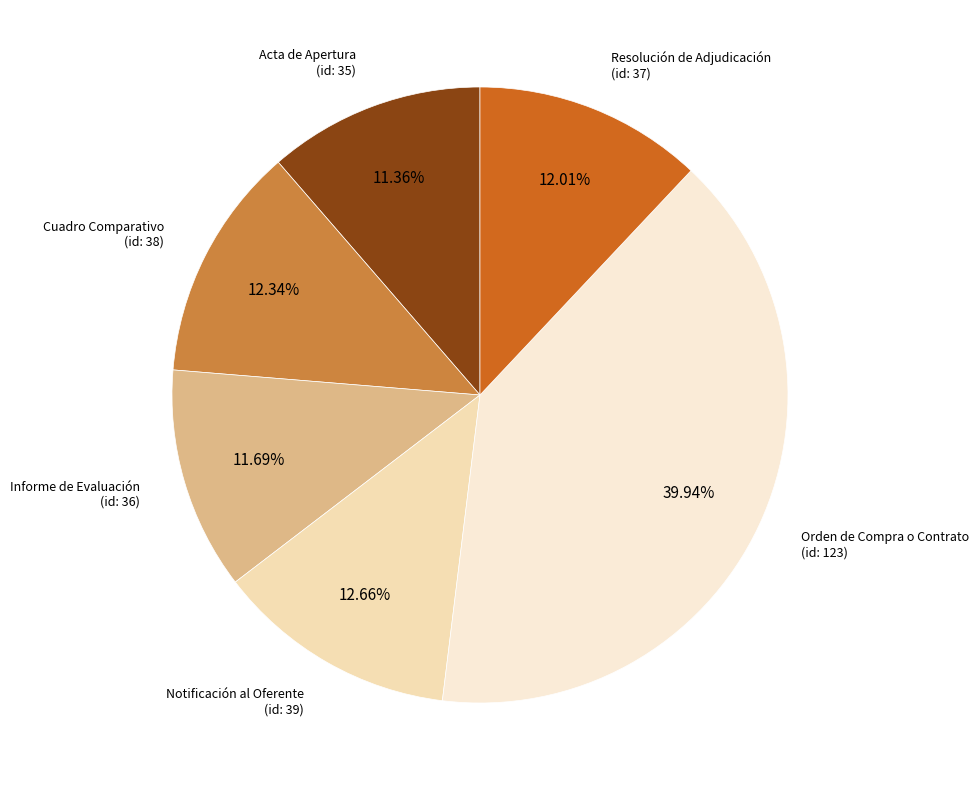

Do Resolución de Adjudicación (id: 37) and Cuadro Comparativo (id: 38) together represent more than half of the pie?

No